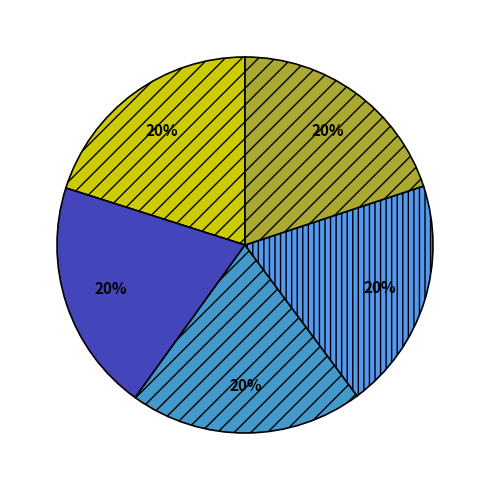

How many slices are in this pie chart?

5